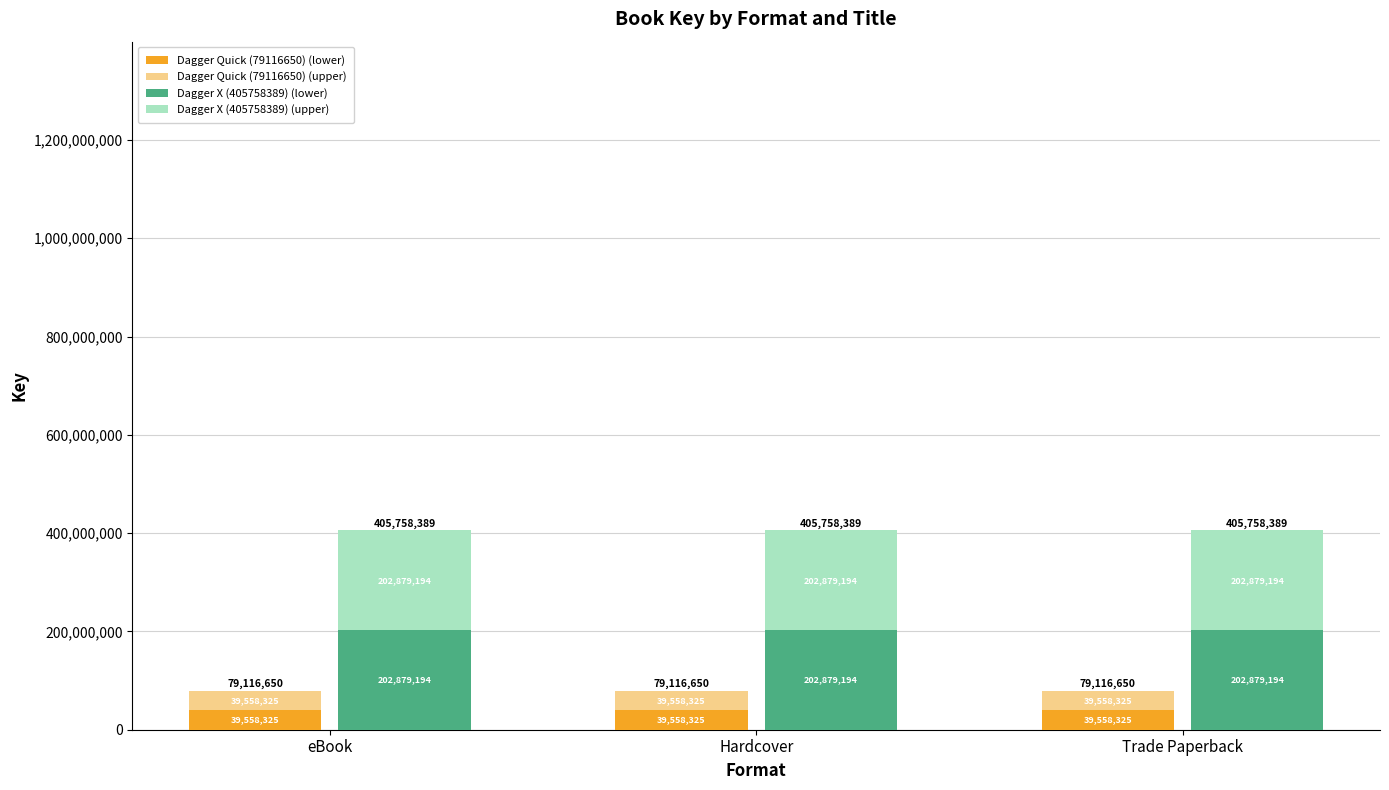

How many distinct data groups are displayed?

4